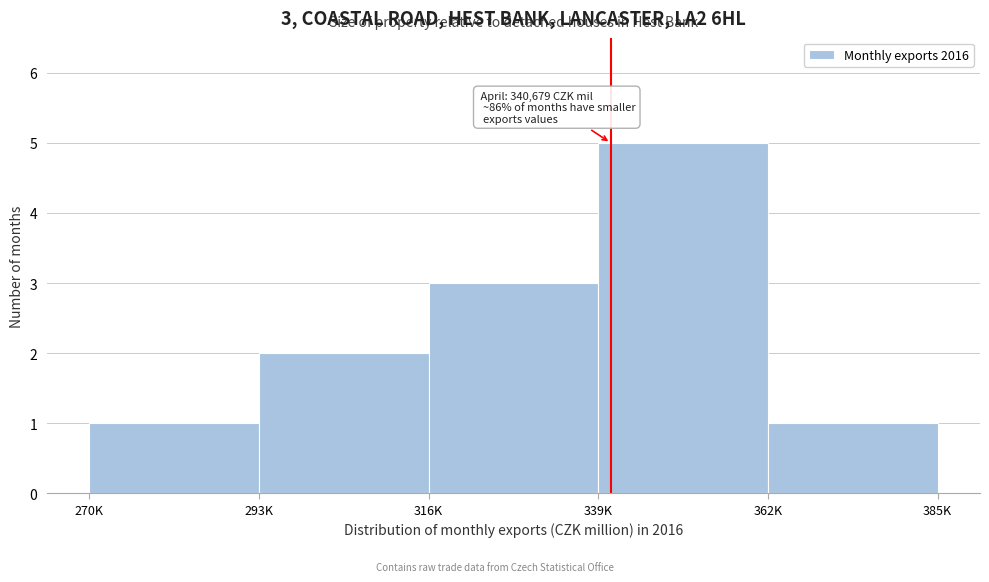

Reading left to right, list all the values displayed in this chart.

270K=1	293K=2	316K=3	339K=5	362K=1